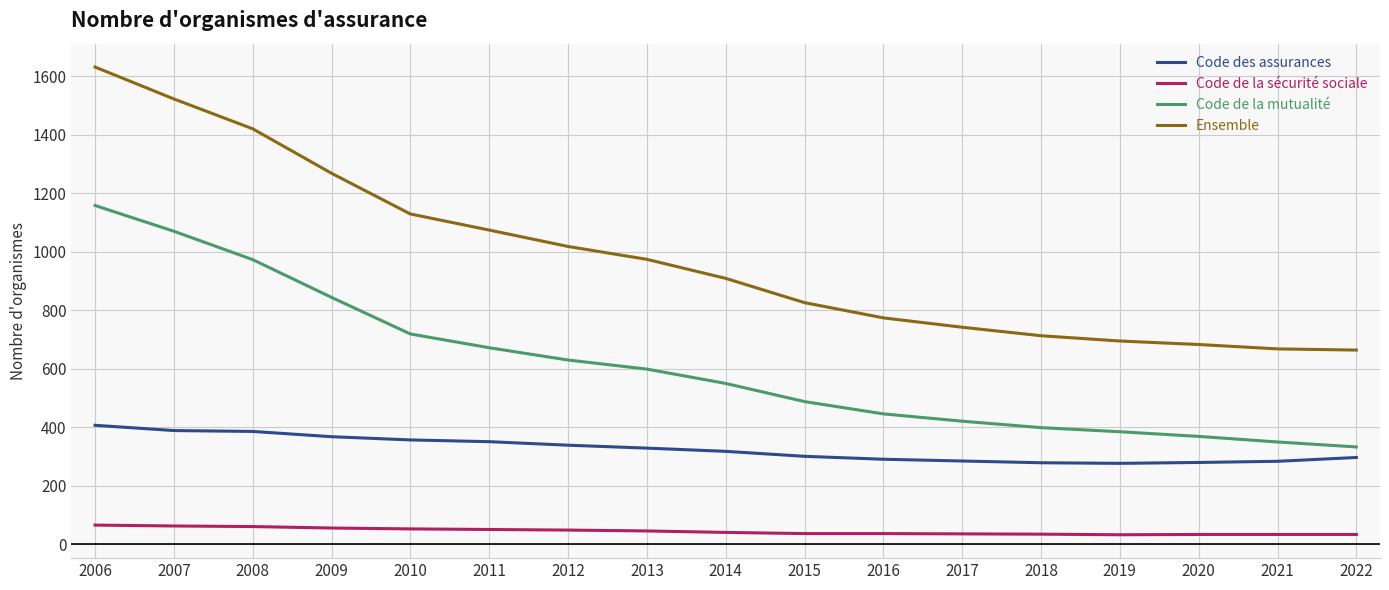

What is the maximum value shown in the chart?

1631